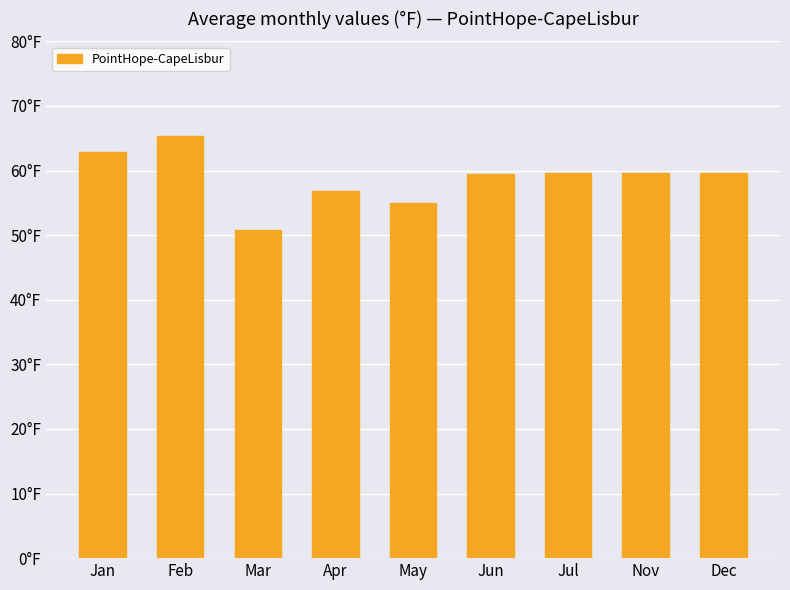

Does the chart contain any negative values?

No